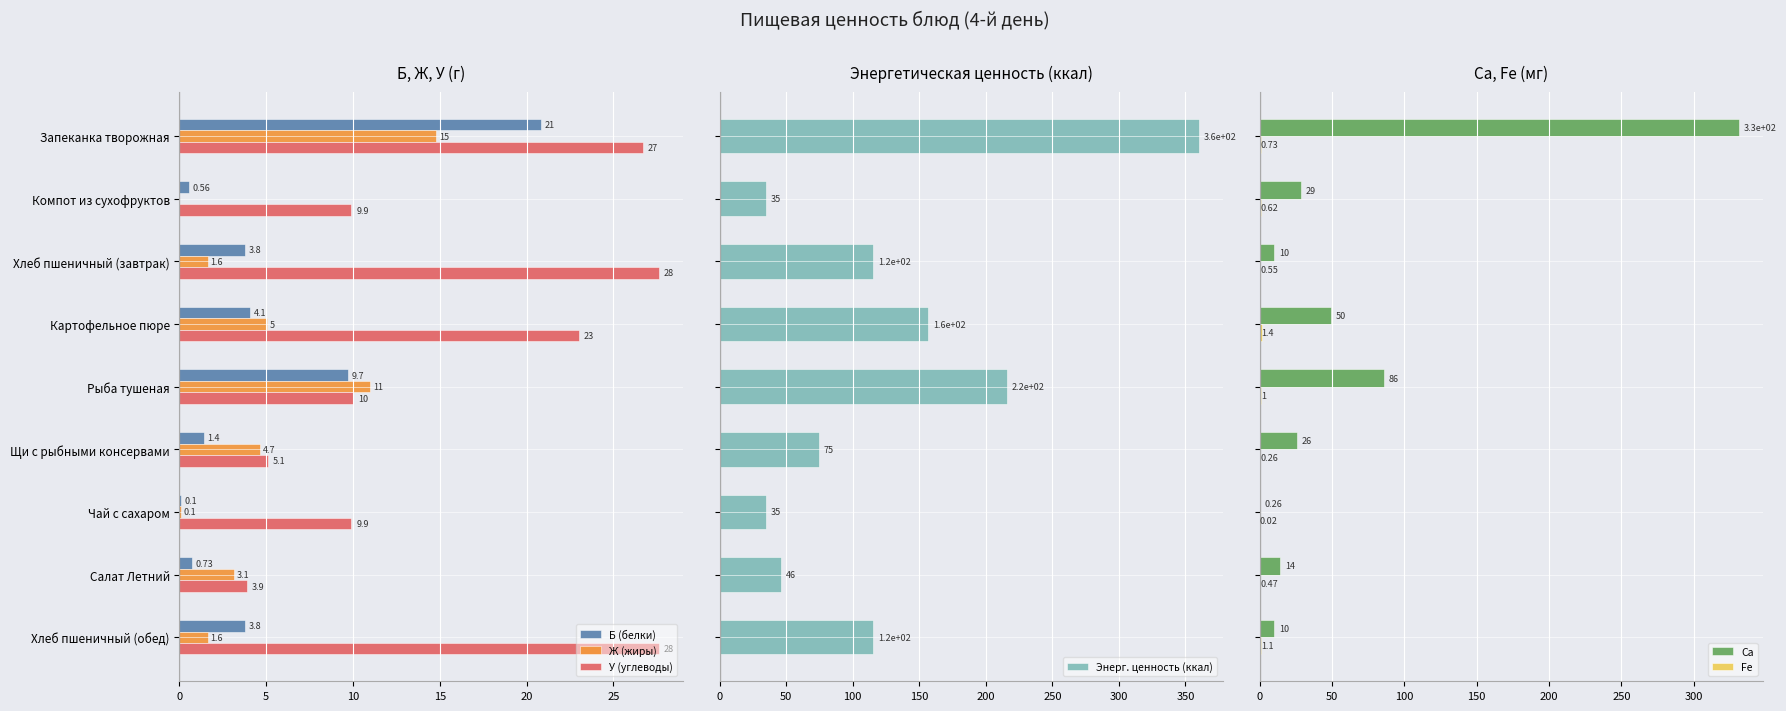

Which category has the highest value in the Ж (жиры) series?

Запеканка творожная